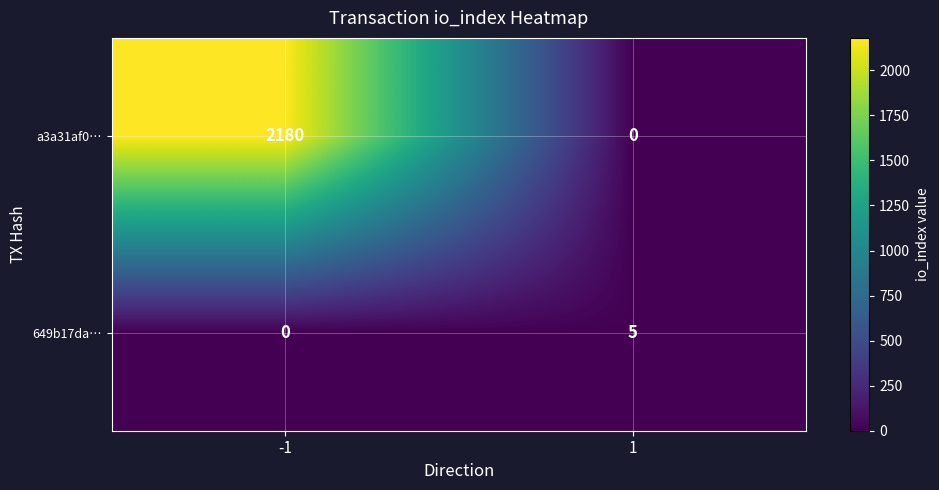

What is the difference between the maximum and minimum values in the a3a31af0… series?

2180